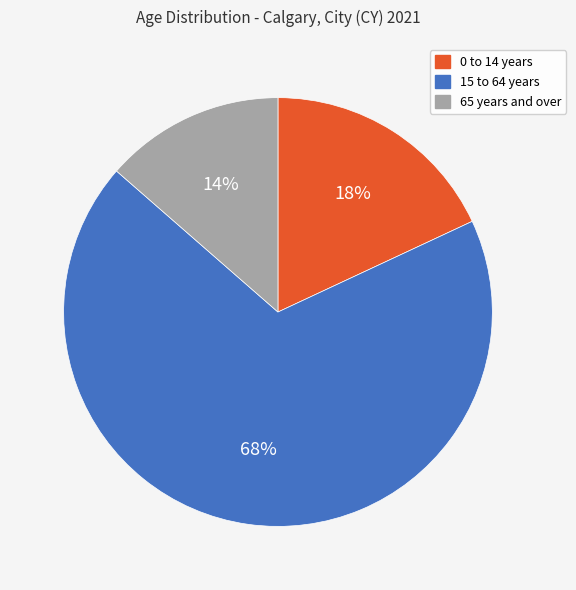

Does 15 to 64 years account for over 50% of the chart?

Yes